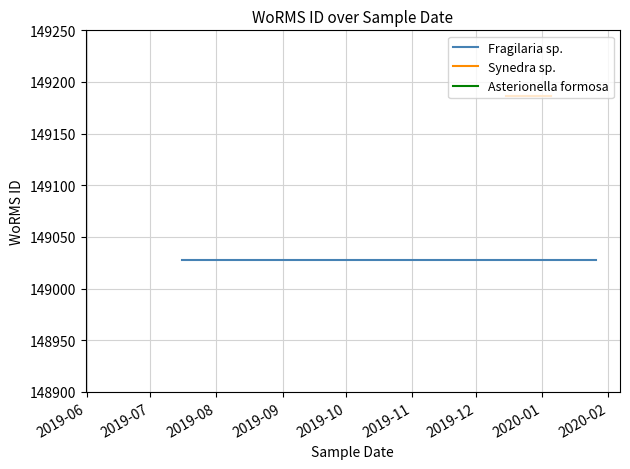

At which label is the value closest to 149070?

26-01-2020